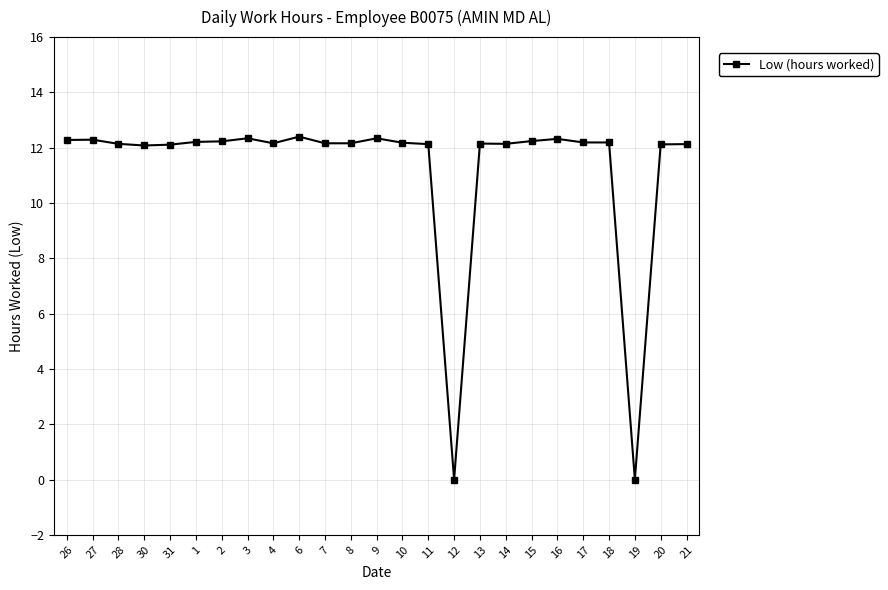

What is the label of the 7th point from the right?

15